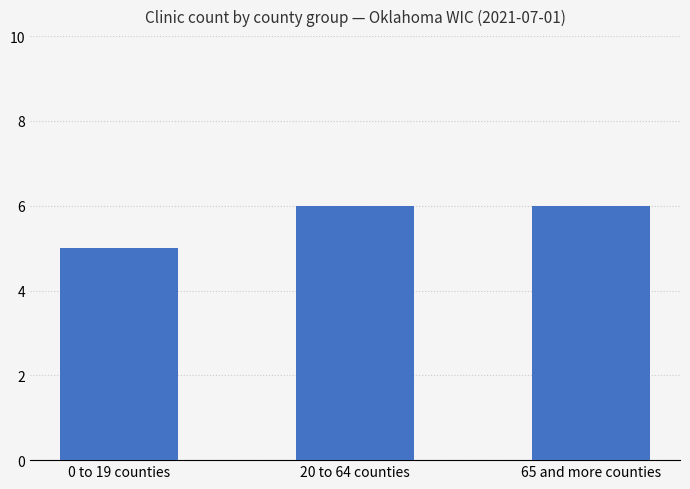

Reading right to left, what are all the values shown in this chart?

65 and more counties=6	20 to 64 counties=6	0 to 19 counties=5